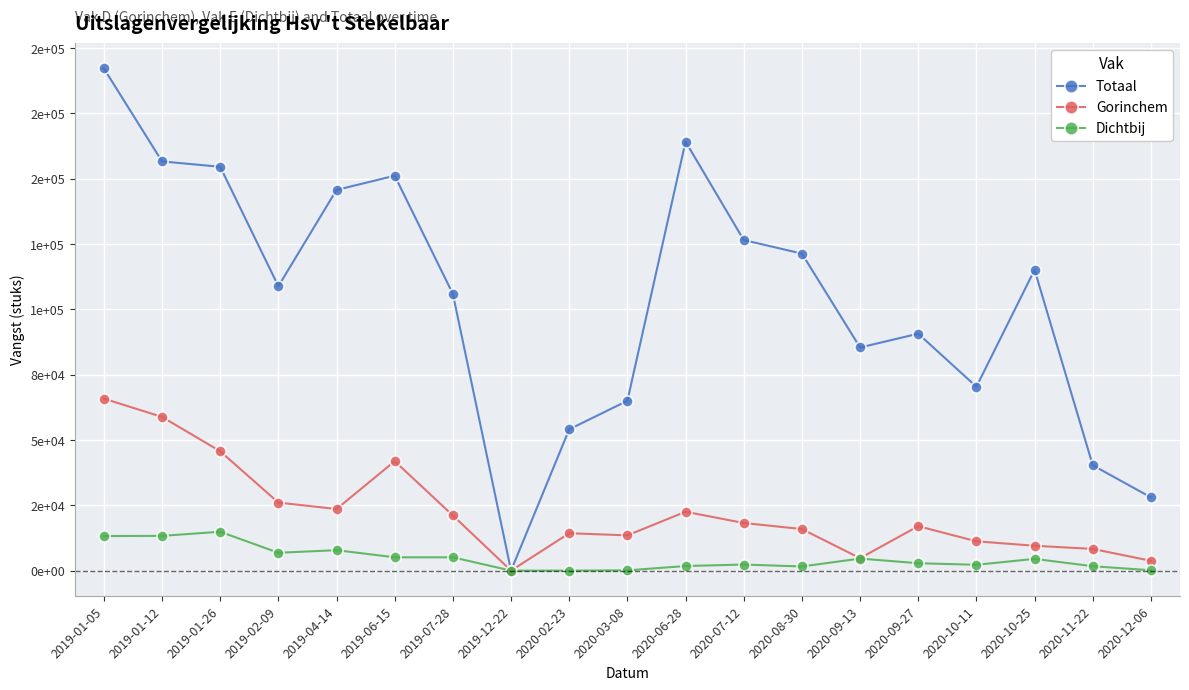

What is the label of the 15th point from the right?

2019-04-14